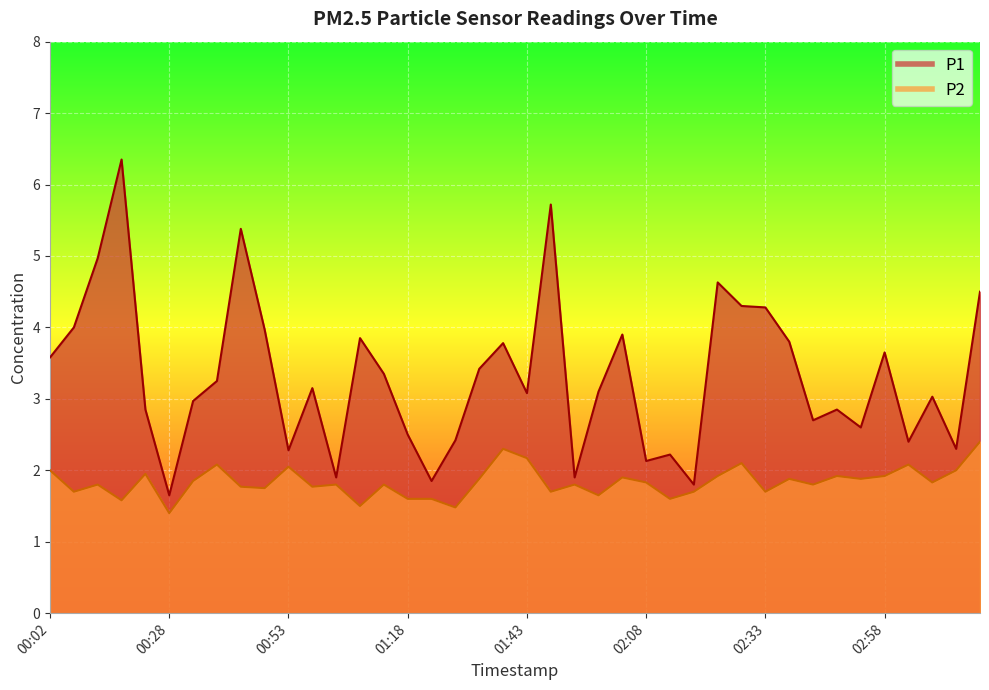

Reading right to left, extract all data points from this chart.

P1: 4.5	2.3	3.0	2.4	3.6	2.6	2.9	2.7	3.8	4.3	4.3	4.6	1.8	2.2	2.1	3.9	3.1	1.9	5.7	3.1	3.8	3.4	2.4	1.9	2.5	3.4	3.9	1.9	3.1	2.3	4.0	5.4	3.2	3.0	1.6	2.9	6.3	5.0	4.0	3.6
P2: 2.4	2.0	1.8	2.1	1.9	1.9	1.9	1.8	1.9	1.7	2.1	1.9	1.7	1.6	1.8	1.9	1.6	1.8	1.7	2.2	2.3	1.9	1.5	1.6	1.6	1.8	1.5	1.8	1.8	2.0	1.8	1.8	2.1	1.9	1.4	1.9	1.6	1.8	1.7	2.0